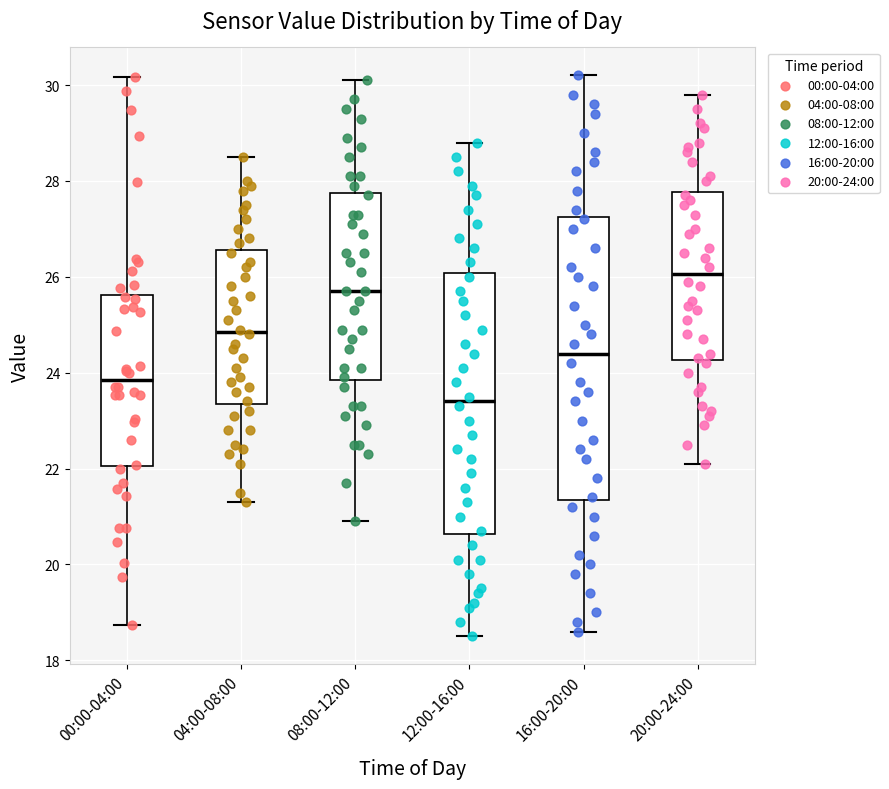

Reading left to right, transcribe this box plot: for each box, give where its median line is, the range the box spans, and where its two whiskers end, as read against the y-axis. The values are not printed on the chart, so give them approximately, as read against the axis.

00:00-04:00: median 23.8, box 22.0 to 25.6, whiskers 18.8 to 30.2
04:00-08:00: median 24.8, box 23.4 to 26.6, whiskers 21.4 to 28.6
08:00-12:00: median 25.8, box 23.8 to 27.8, whiskers 21.0 to 30.2
12:00-16:00: median 23.4, box 20.6 to 26.0, whiskers 18.6 to 28.8
16:00-20:00: median 24.4, box 21.4 to 27.2, whiskers 18.6 to 30.2
20:00-24:00: median 26.0, box 24.2 to 27.8, whiskers 22.2 to 29.8